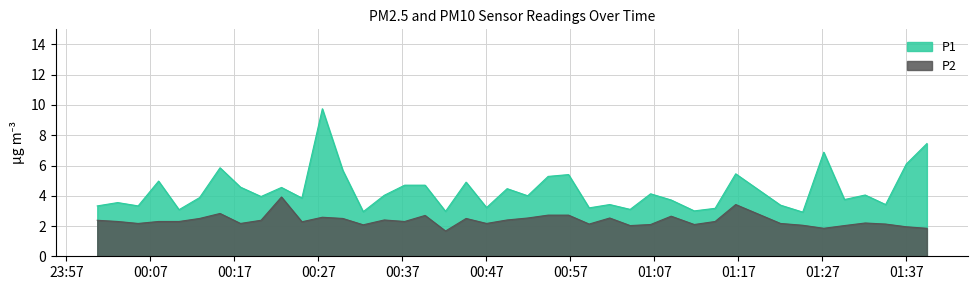

Which series has the widest spread of values?

P1